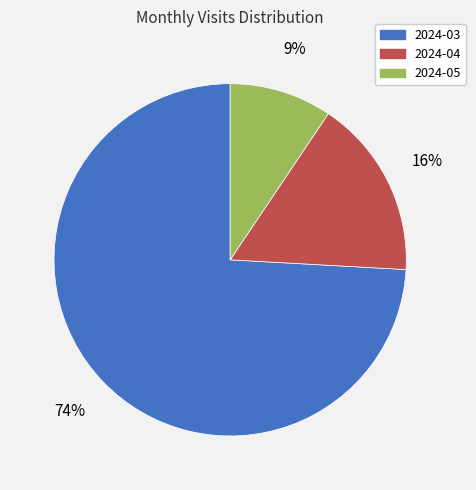

Which category has the smallest portion of the pie?

2024-05